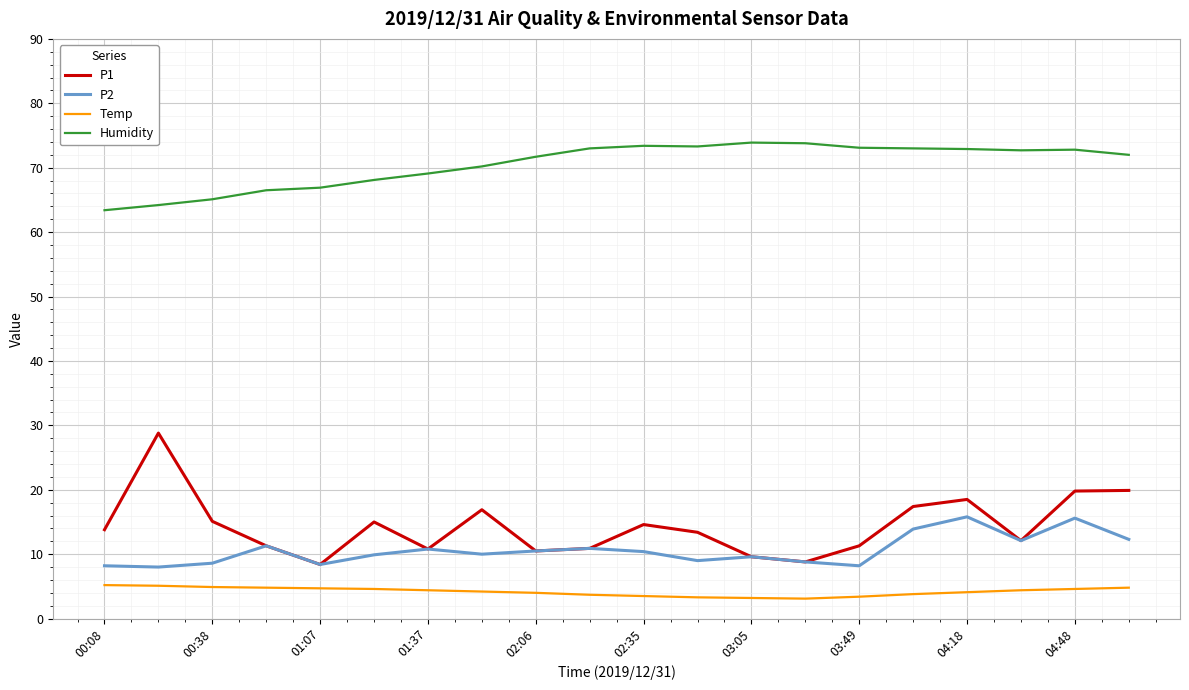

Rank the series by their maximum value, from highest to lowest.

Humidity, P1, P2, Temp